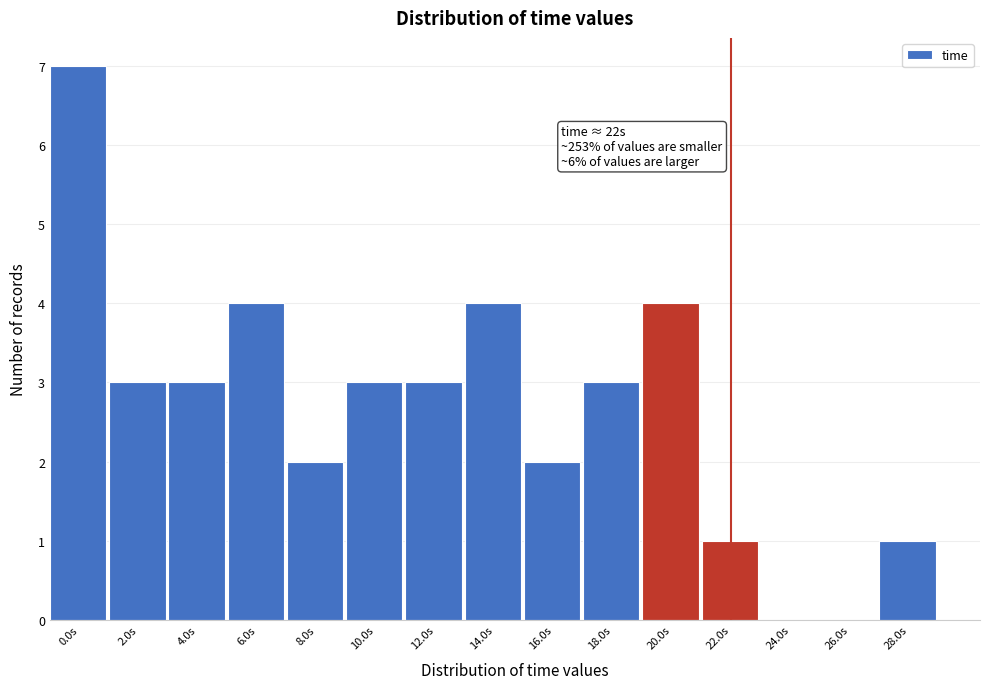

Reading left to right, list all the values displayed in this chart.

0.0s=7	2.0s=3	4.0s=3	6.0s=4	8.0s=2	10.0s=3	12.0s=3	14.0s=4	16.0s=2	18.0s=3	20.0s=4	22.0s=1	24.0s=0	26.0s=0	28.0s=1